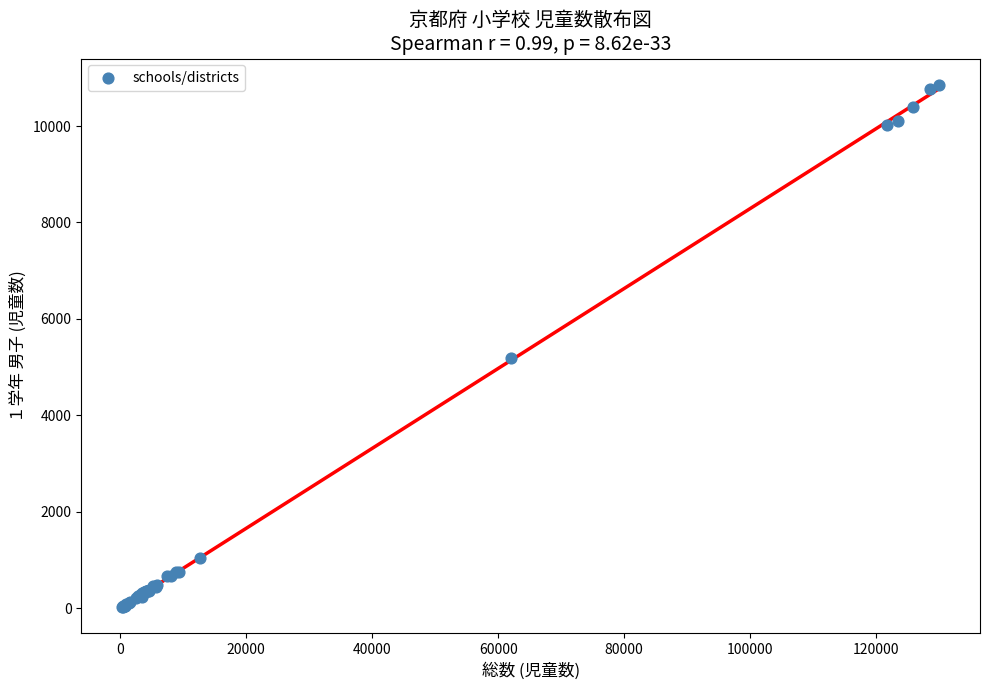

What Y value in the scatter plot is closest to 5440?

5193